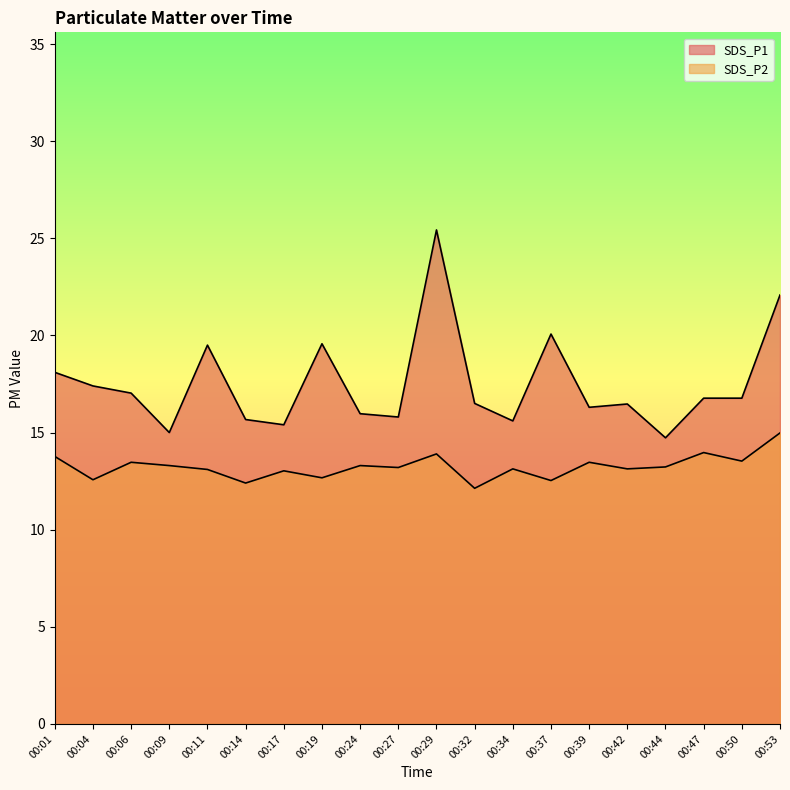

Is the value of SDS_P1 at 00:47 greater than the value of SDS_P2 at 00:14?

Yes